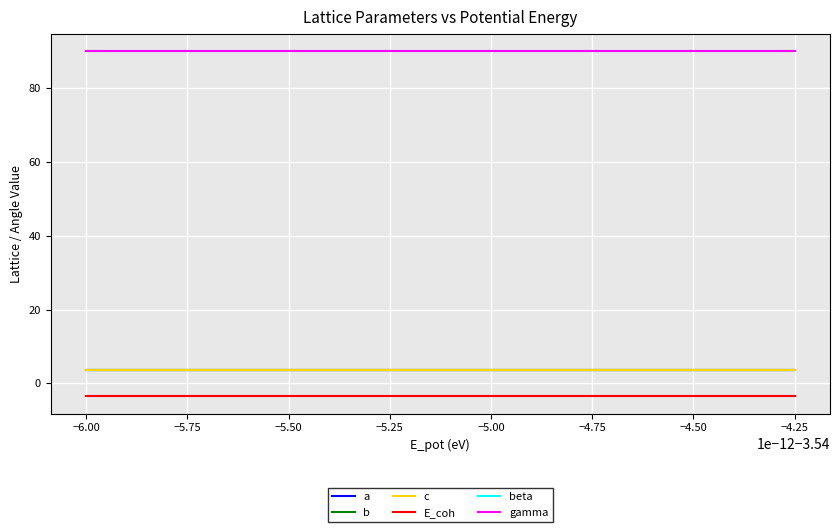

What value does the beta series have at −5.00?

90.0